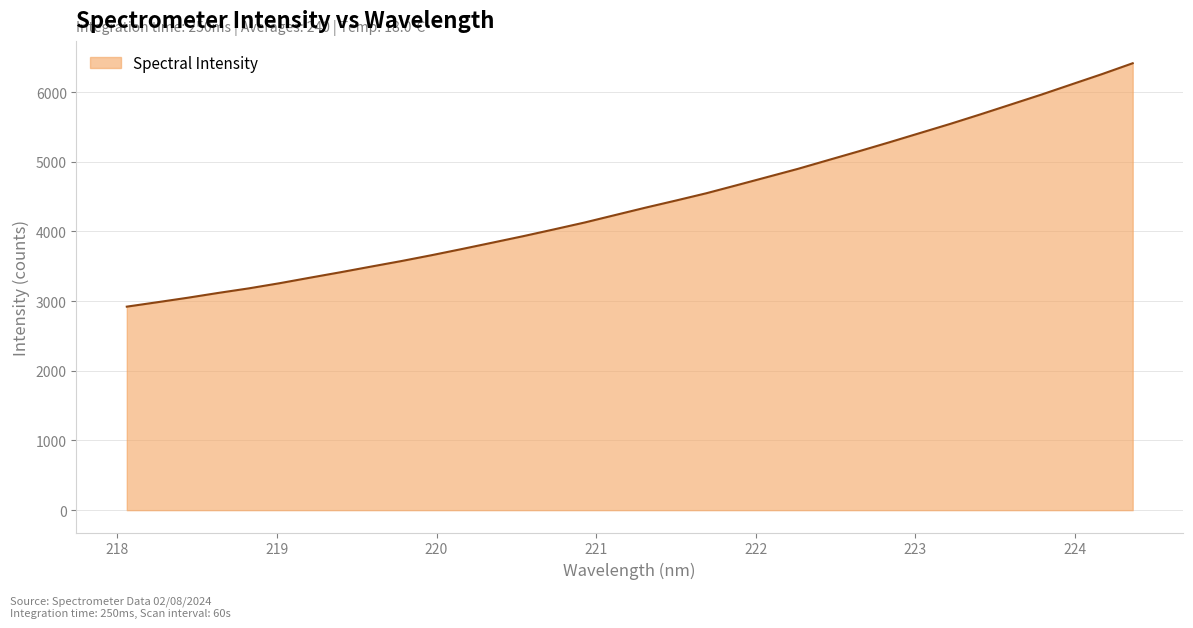

What is the difference between the maximum and minimum values?

3493.4